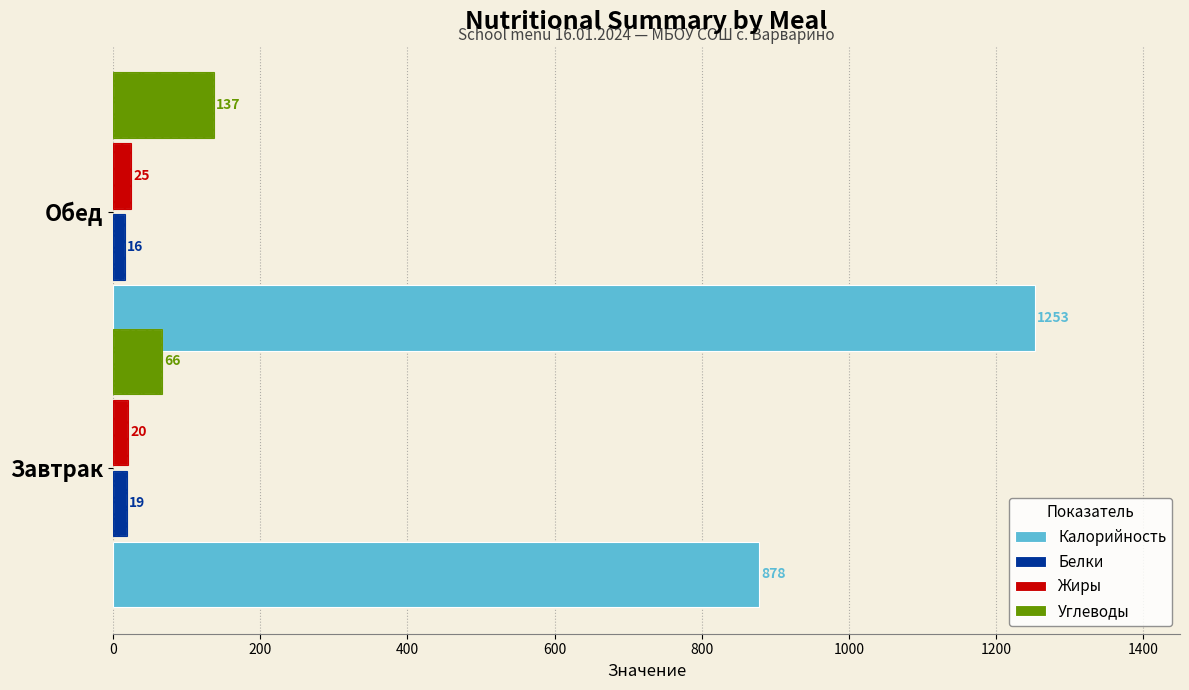

Which series has the widest spread of values?

Калорийность